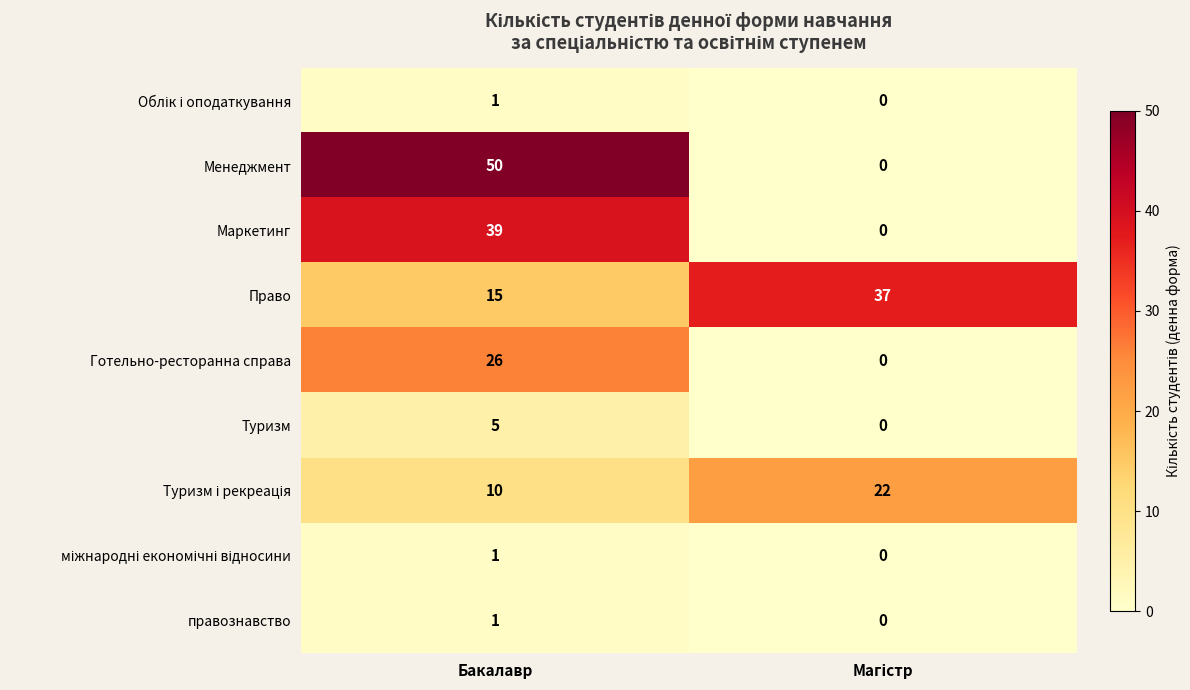

How many categories are shown in the chart?

2